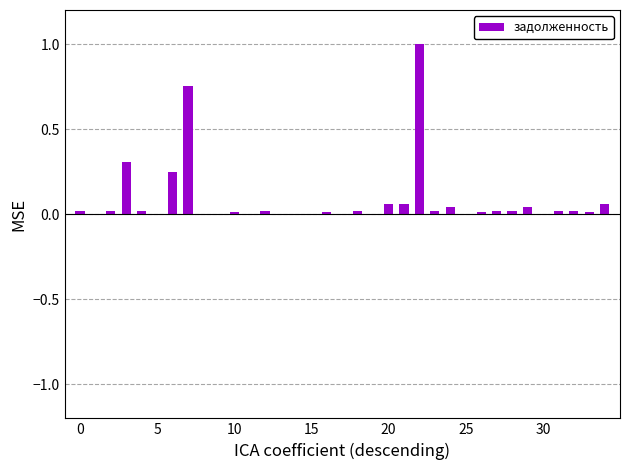

What is the maximum value shown in the chart?

1.0